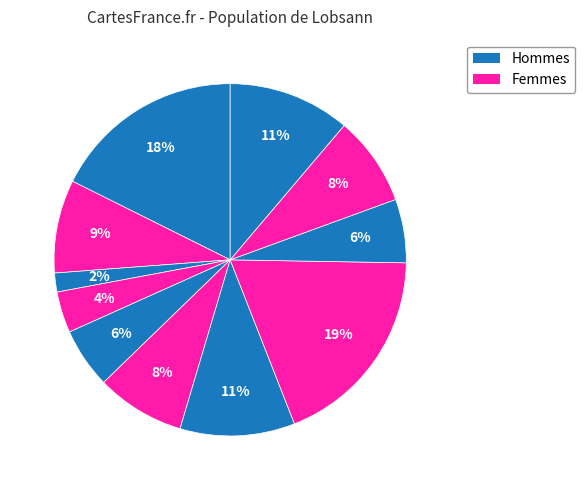

How many slices are in this pie chart?

11